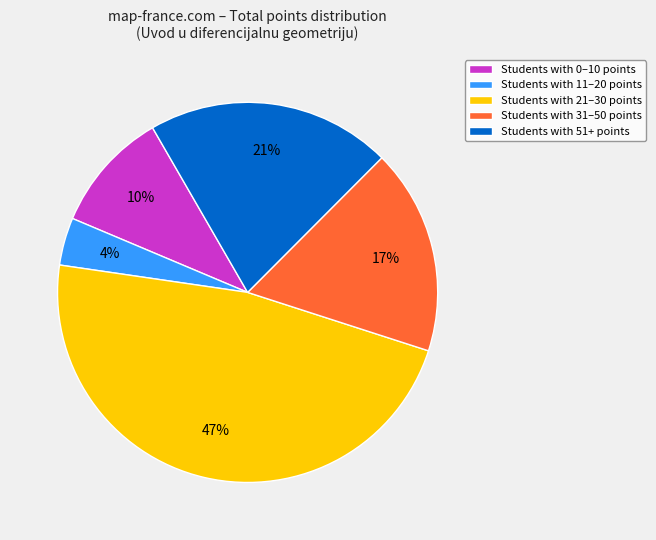

Is it true that Students with 31–50 points is 26% of the pie?

False